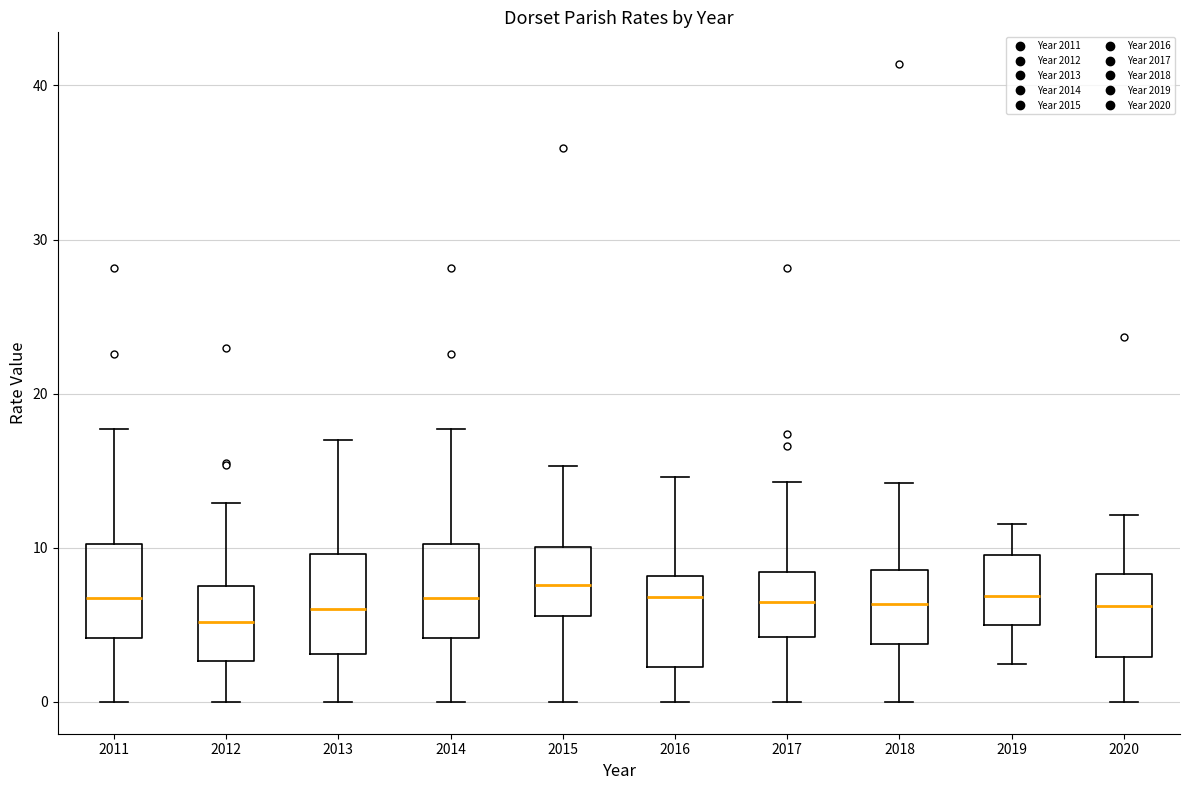

Where does the median line of the box at x = 2020 sit on the y-axis? The values are not printed on the chart, so give them approximately, as read against the axis.

6